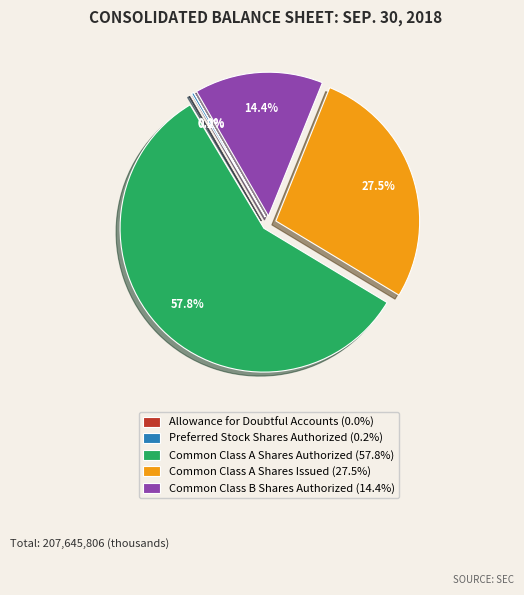

Approximately how many times larger is the value at Common Class A Shares Issued (27.5%) compared to Common Class A Shares Authorized (57.8%)?

0.5